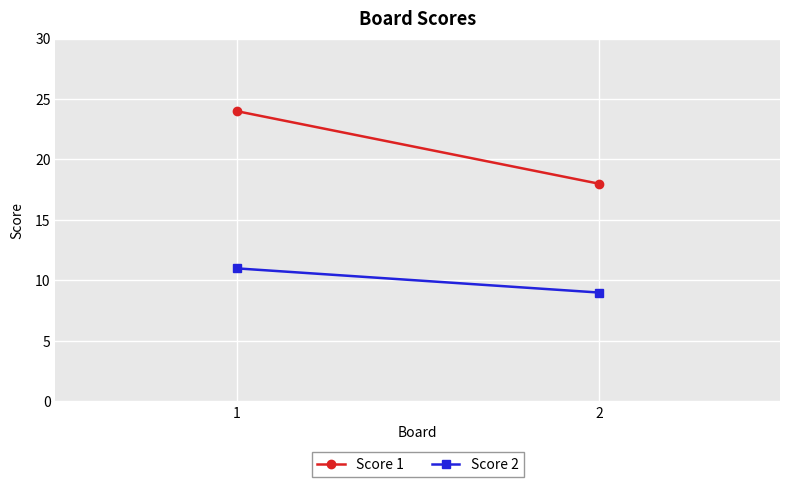

What is the value of the Score 2 point at the 1st from the left?

11